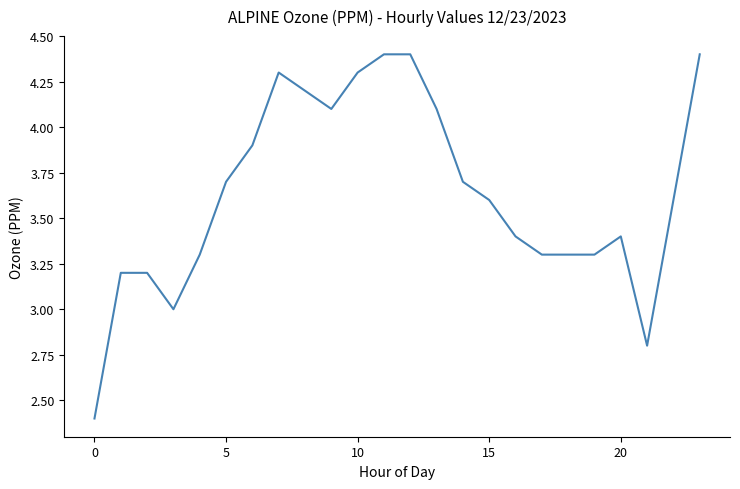

What is the maximum value shown in the chart?

4.4